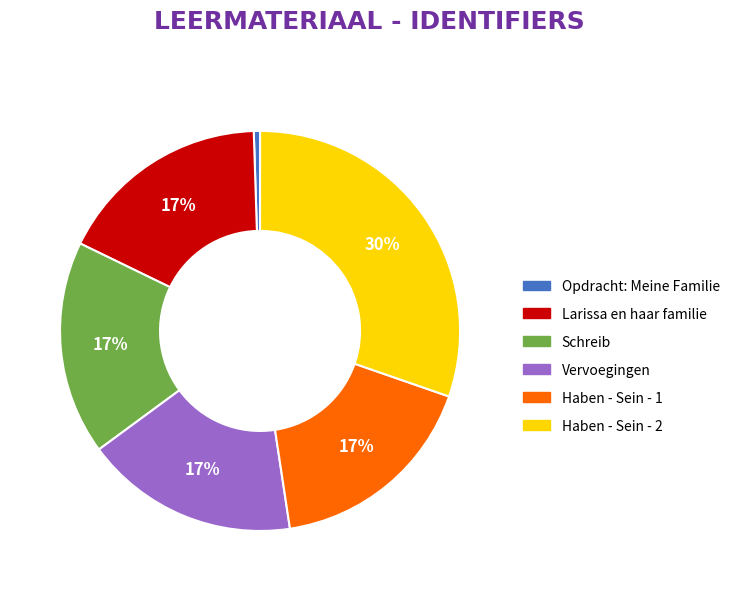

How many segments does this pie chart have?

6